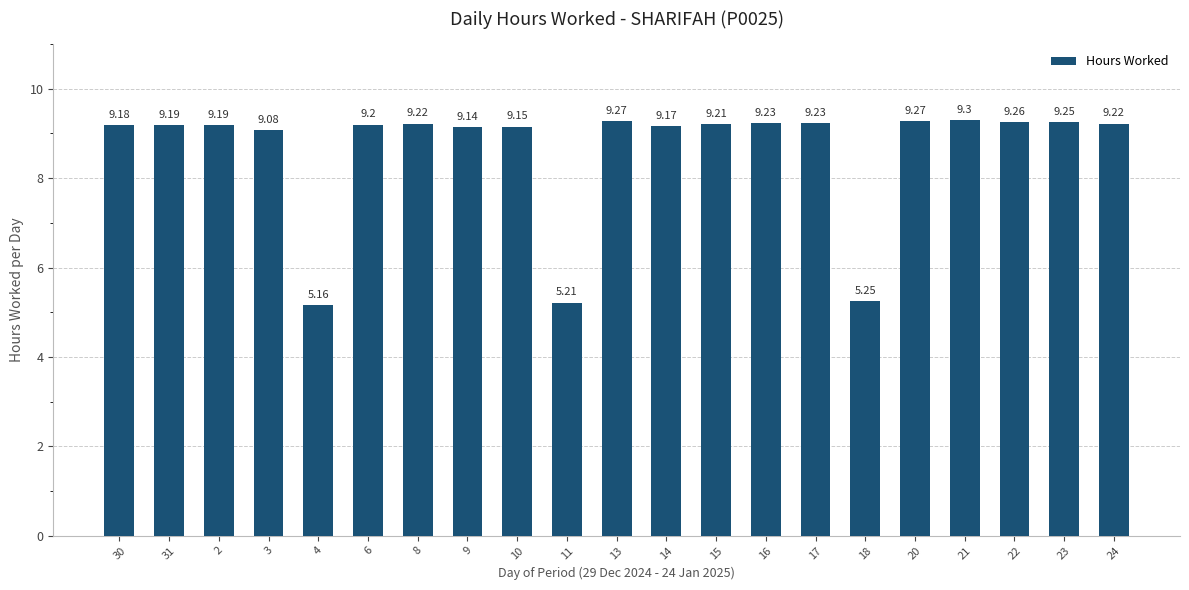

At which label does the data first exceed 9?

30